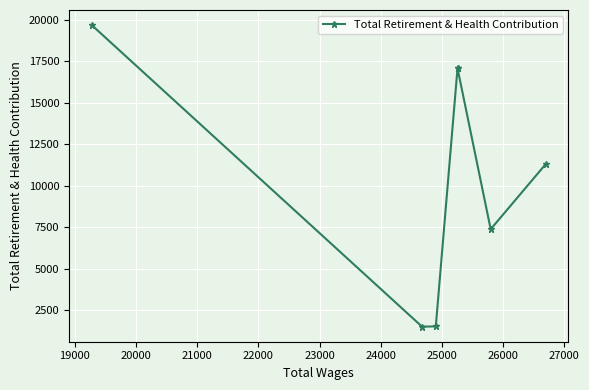

Does the chart display data point markers on the line(s)?

Yes